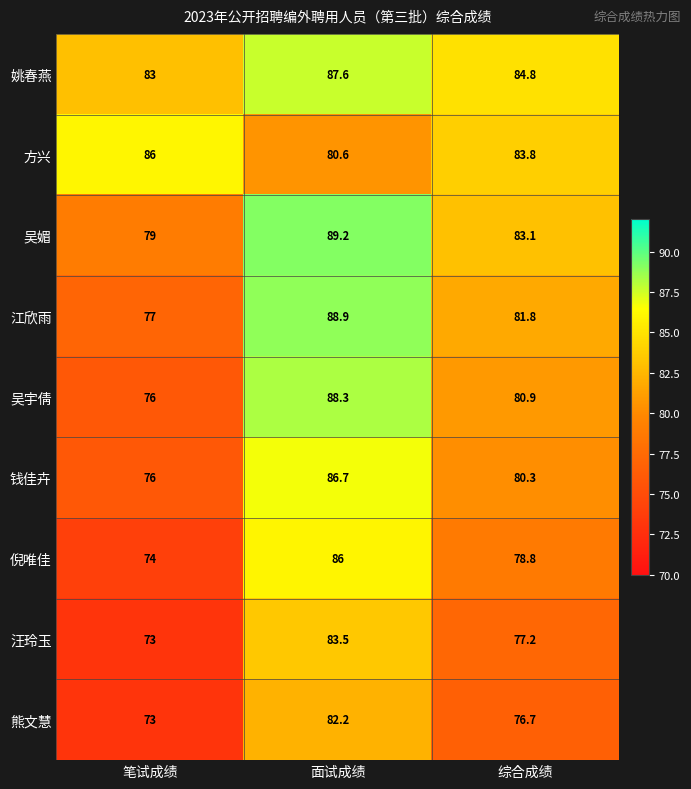

Reading left to right, transcribe all the data shown in this chart.

姚春燕: 83.0	87.6	84.8
方兴: 86.0	80.6	83.8
吴媚: 79.0	89.2	83.1
江欣雨: 77.0	88.9	81.8
吴宇倩: 76.0	88.3	80.9
钱佳卉: 76.0	86.7	80.3
倪唯佳: 74.0	86.0	78.8
汪玲玉: 73.0	83.5	77.2
熊文慧: 73.0	82.2	76.7